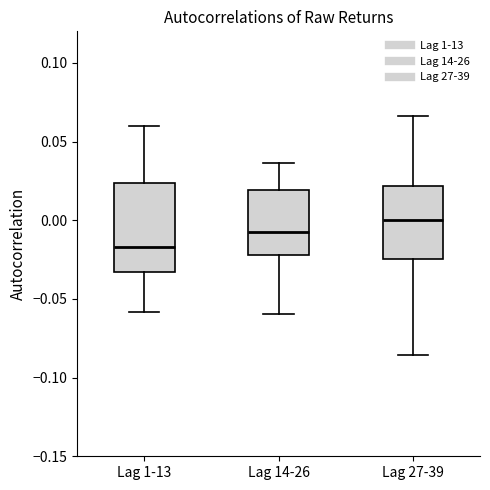

Reading left to right, transcribe this box plot: for each box, give where its median line is, the range the box spans, and where its two whiskers end, as read against the y-axis. The values are not printed on the chart, so give them approximately, as read against the axis.

Lag 1-13: median -0.015, box -0.035 to 0.025, whiskers -0.060 to 0.060
Lag 14-26: median -0.005, box -0.020 to 0.020, whiskers -0.060 to 0.035
Lag 27-39: median 0.000, box -0.025 to 0.020, whiskers -0.085 to 0.065